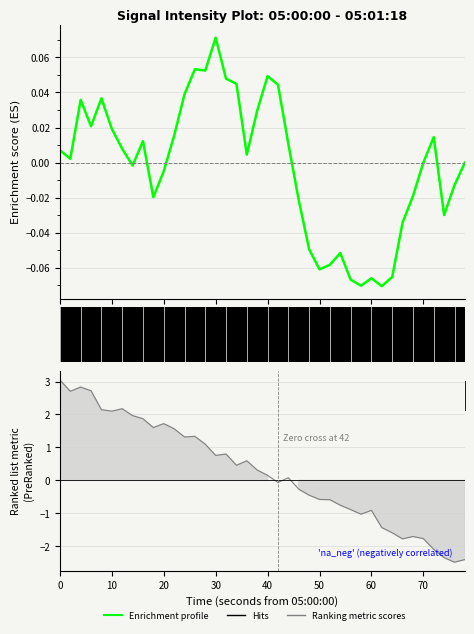

How many data points are less than 0?

19